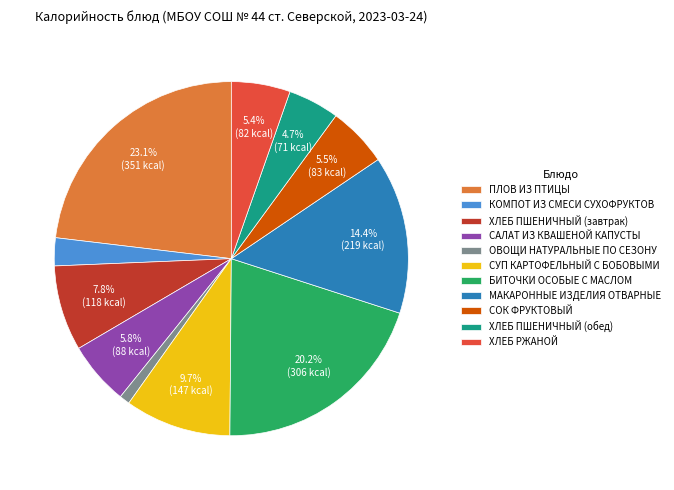

Which has a higher value, ОВОЩИ НАТУРАЛЬНЫЕ ПО СЕЗОНУ or МАКАРОННЫЕ ИЗДЕЛИЯ ОТВАРНЫЕ?

МАКАРОННЫЕ ИЗДЕЛИЯ ОТВАРНЫЕ